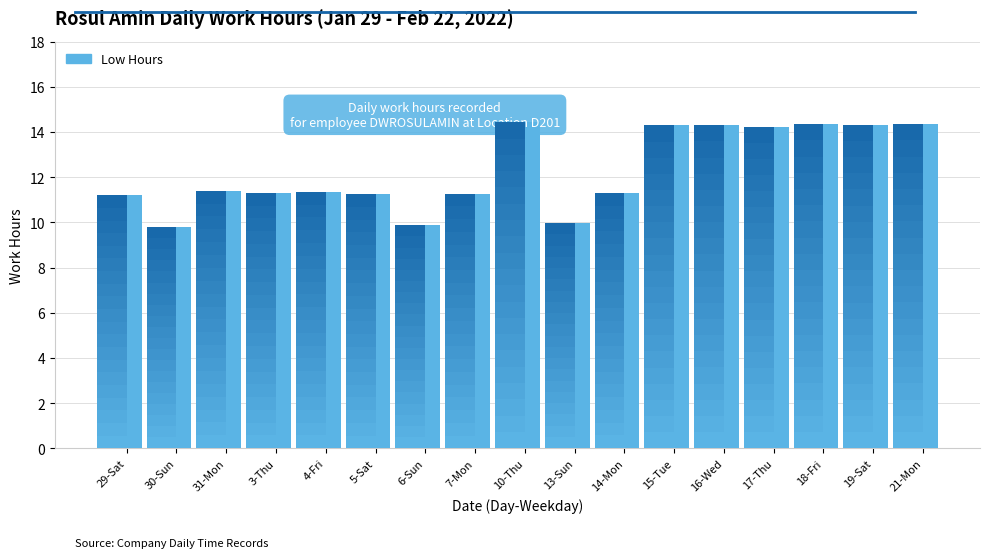

List the labels in order of value, smallest first.

30-Sun, 6-Sun, 13-Sun, 29-Sat, 5-Sat, 7-Mon, 14-Mon, 3-Thu, 4-Fri, 31-Mon, 17-Thu, 15-Tue, 16-Wed, 19-Sat, 18-Fri, 21-Mon, 10-Thu